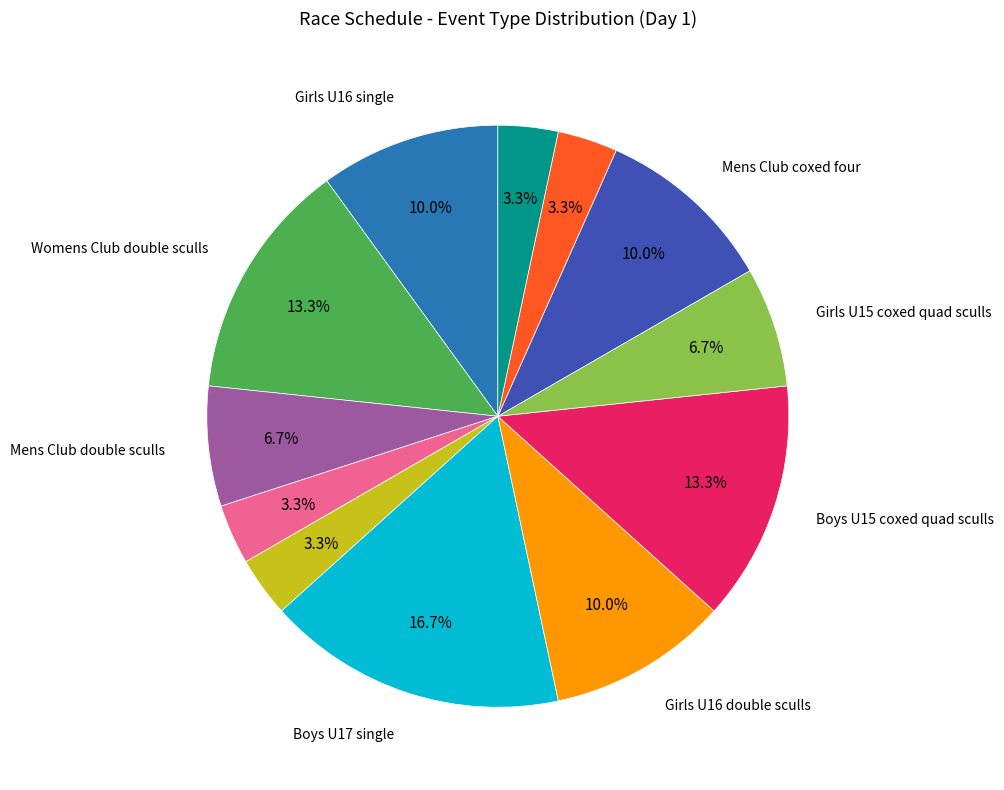

Is there any slice that represents more than half of the pie?

No